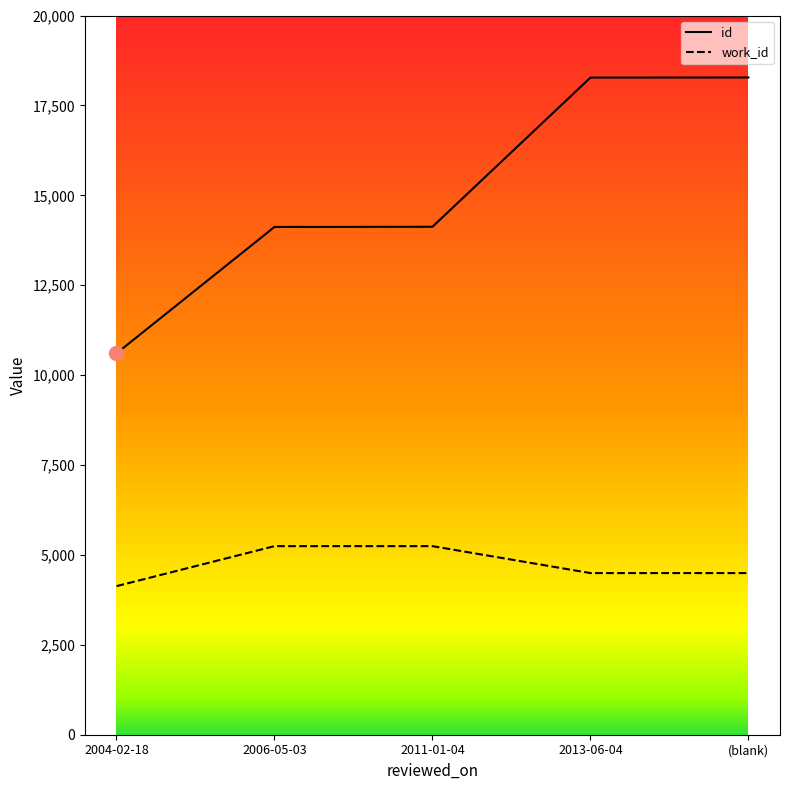

What is the label of the 4th point from the left?

2013-06-04